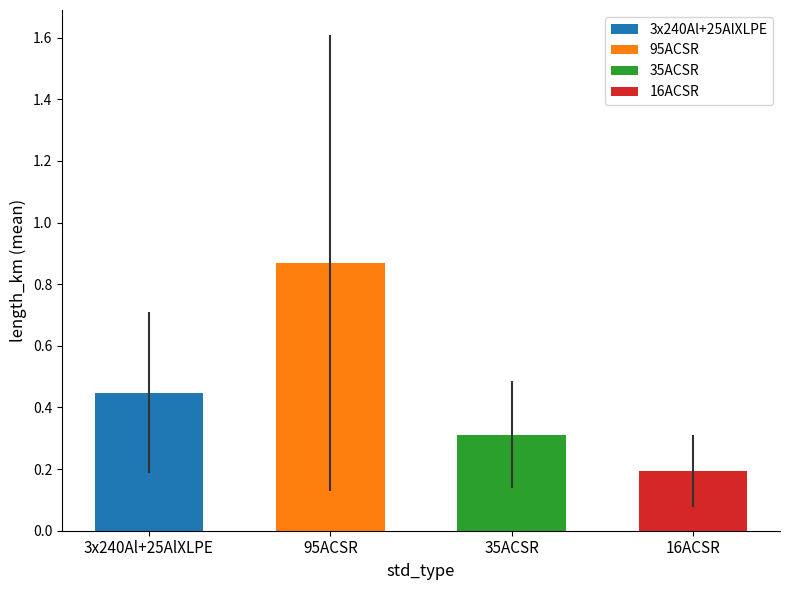

What is the change in value from 95ACSR to 35ACSR?

-0.6